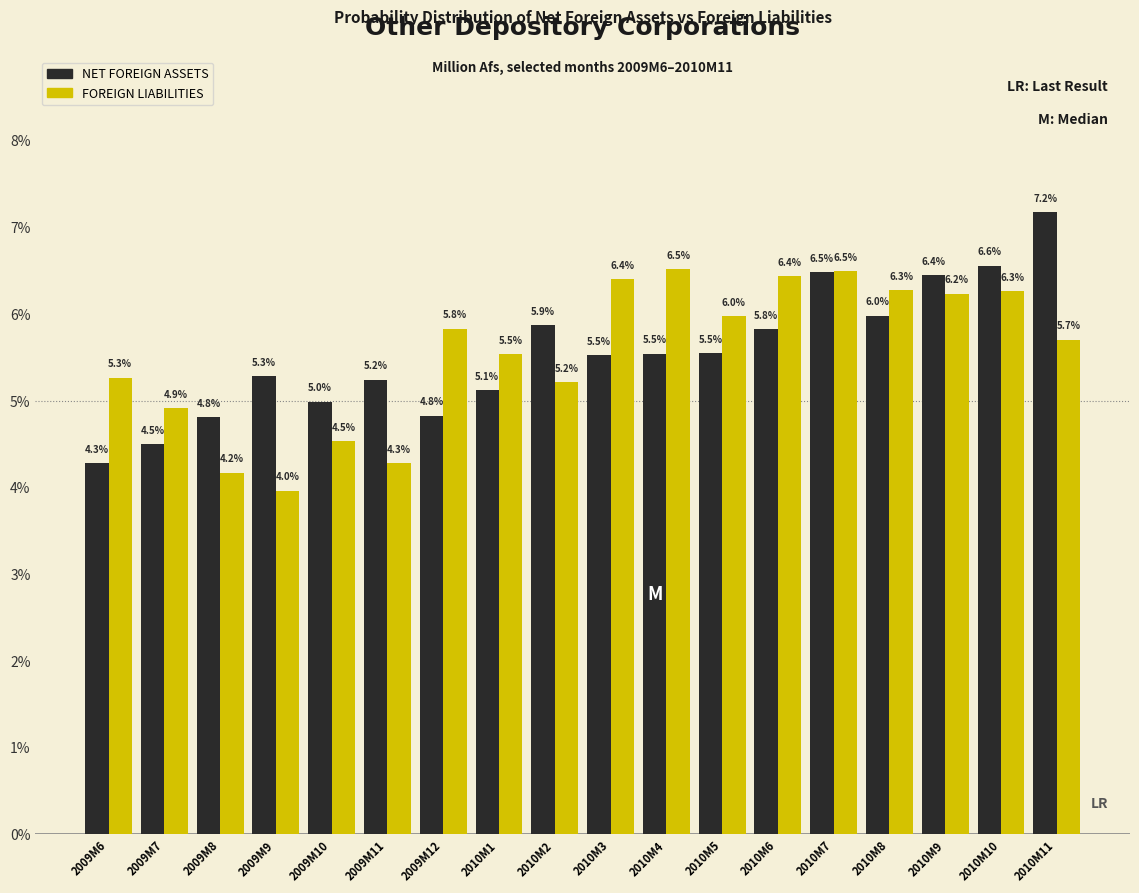

Reading left to right, what are all the values shown in this chart?

NET FOREIGN ASSETS: 2009M6=4.3	2009M7=4.5	2009M8=4.8	2009M9=5.3	2009M10=5.0	2009M11=5.2	2009M12=4.8	2010M1=5.1	2010M2=5.9	2010M3=5.5	2010M4=5.5	2010M5=5.5	2010M6=5.8	2010M7=6.5	2010M8=6.0	2010M9=6.4	2010M10=6.6	2010M11=7.2
FOREIGN LIABILITIES: 2009M6=5.3	2009M7=4.9	2009M8=4.2	2009M9=4.0	2009M10=4.5	2009M11=4.3	2009M12=5.8	2010M1=5.5	2010M2=5.2	2010M3=6.4	2010M4=6.5	2010M5=6.0	2010M6=6.4	2010M7=6.5	2010M8=6.3	2010M9=6.2	2010M10=6.3	2010M11=5.7